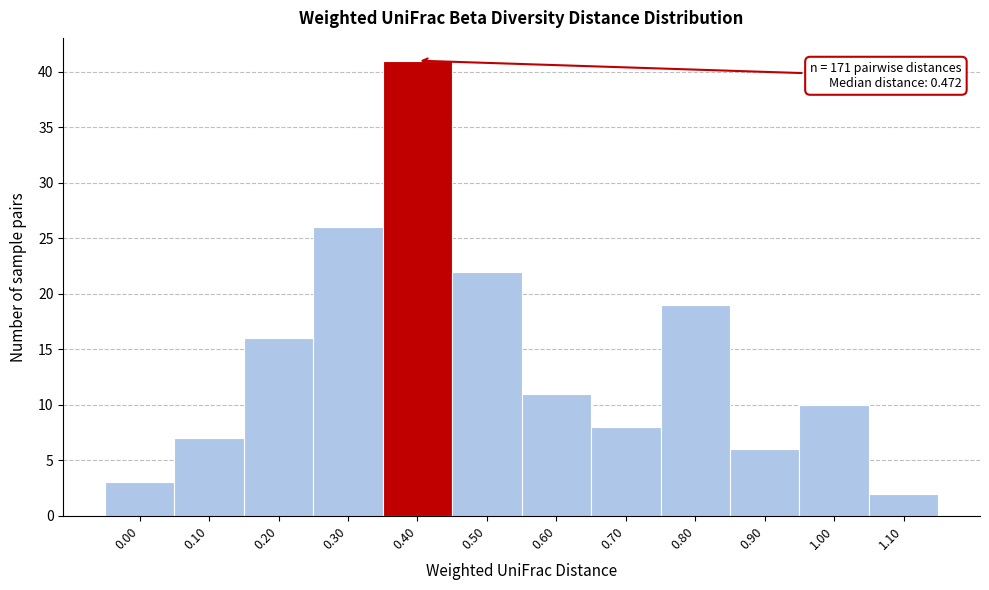

Reading left to right, what are all the values shown in this chart?

3	7	16	26	41	22	11	8	19	6	10	2